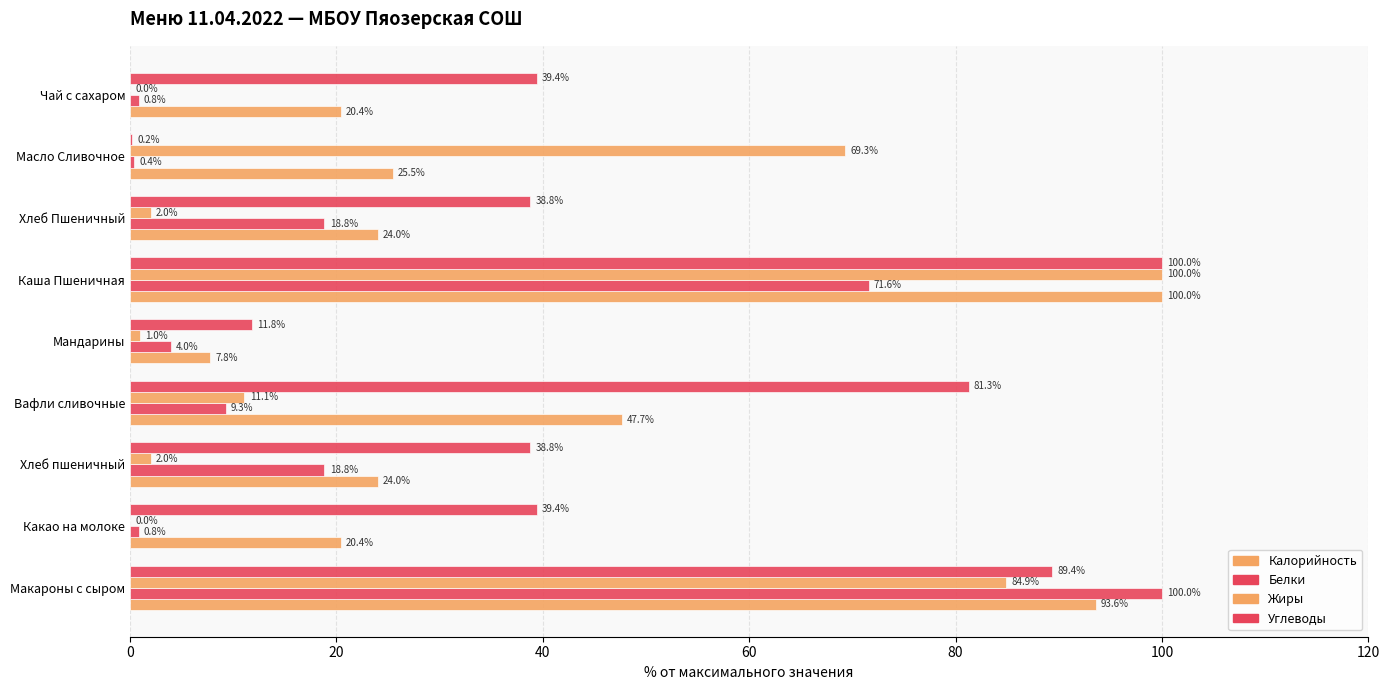

What is the difference between the second highest and second lowest values in the Калорийность series?

73.2